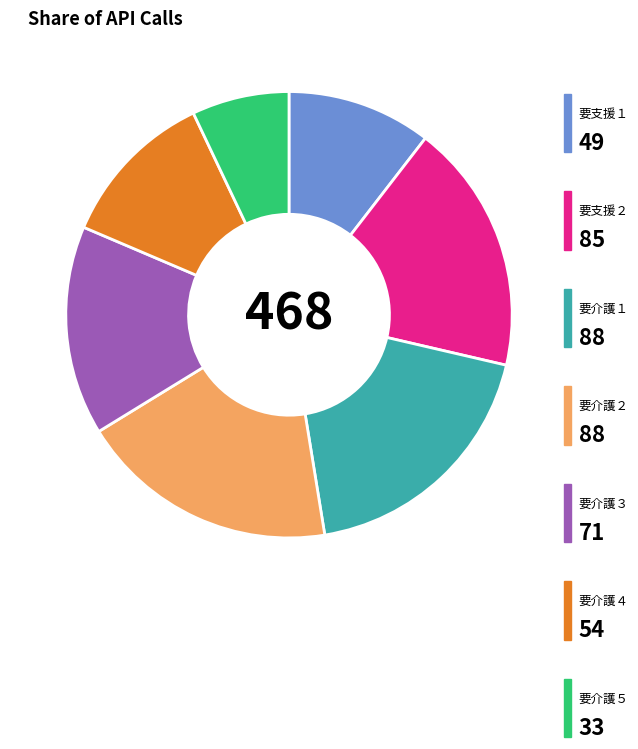

Count the number of slices in the pie.

7